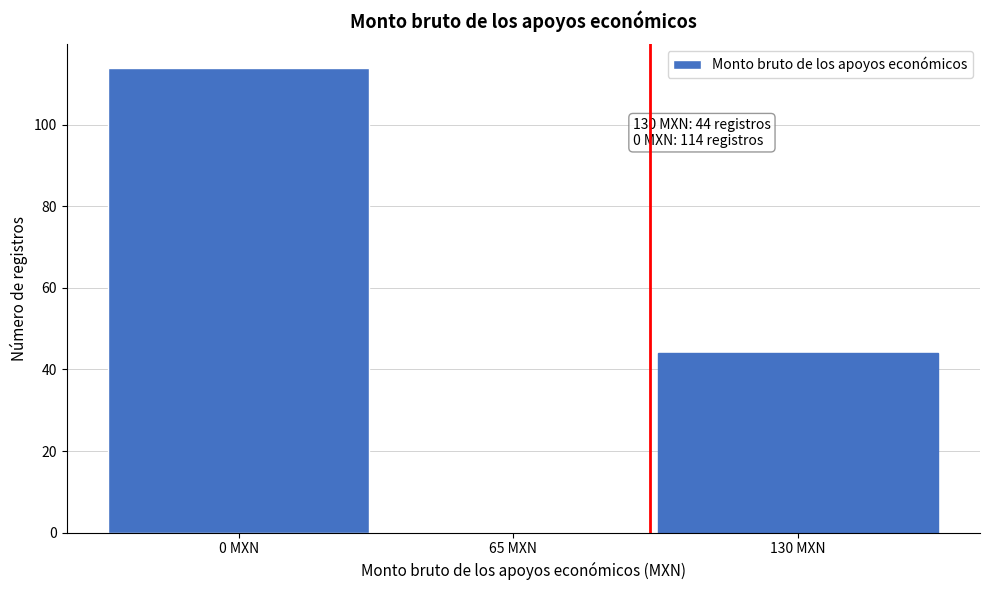

Is it true that the value at 0 MXN is 197?

False